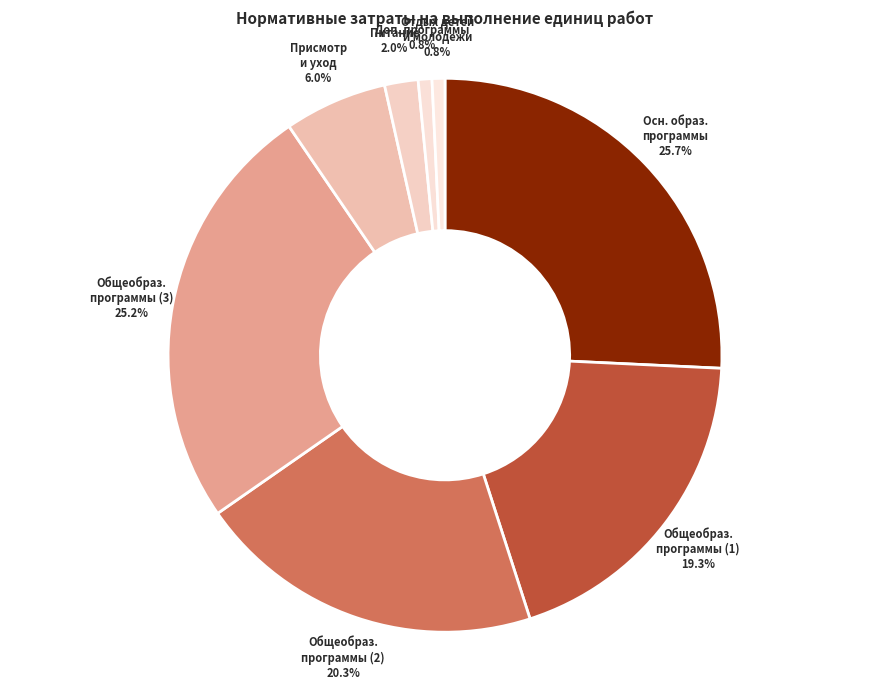

Rank the categories by value from highest to lowest.

Реализация основных образовательных программ, Реализация основных общеобразовательных программ (3), Реализация основных общеобразовательных программ (2), Реализация основных общеобразовательных программ (1), Присмотр и уход, Предоставление питания, Реализация дополнительных общеразвивающих программ, Организация отдыха детей и молодежи